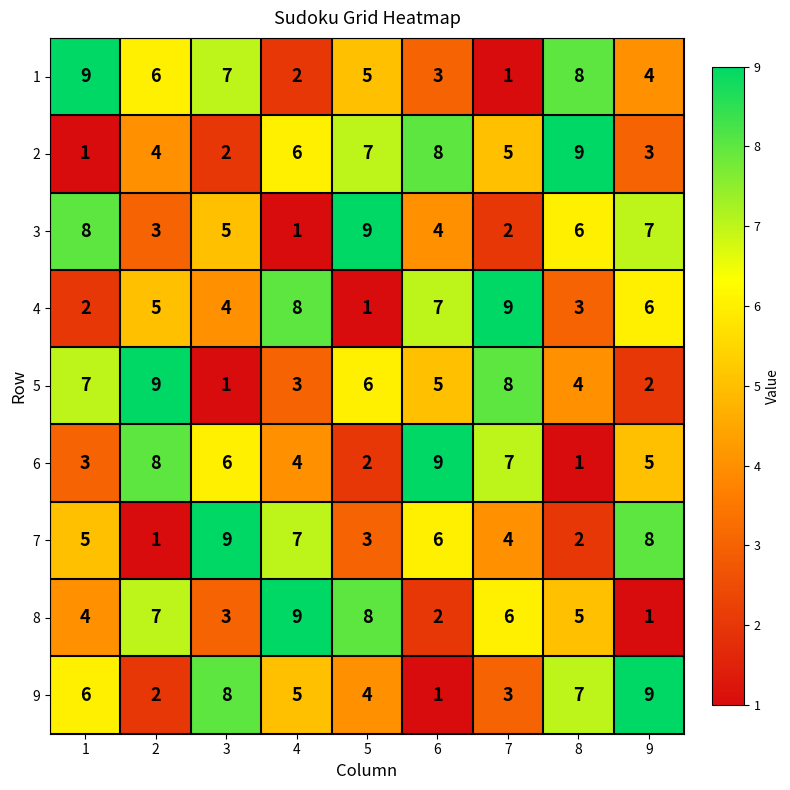

What is the spread (max minus min) of values at 2?

8